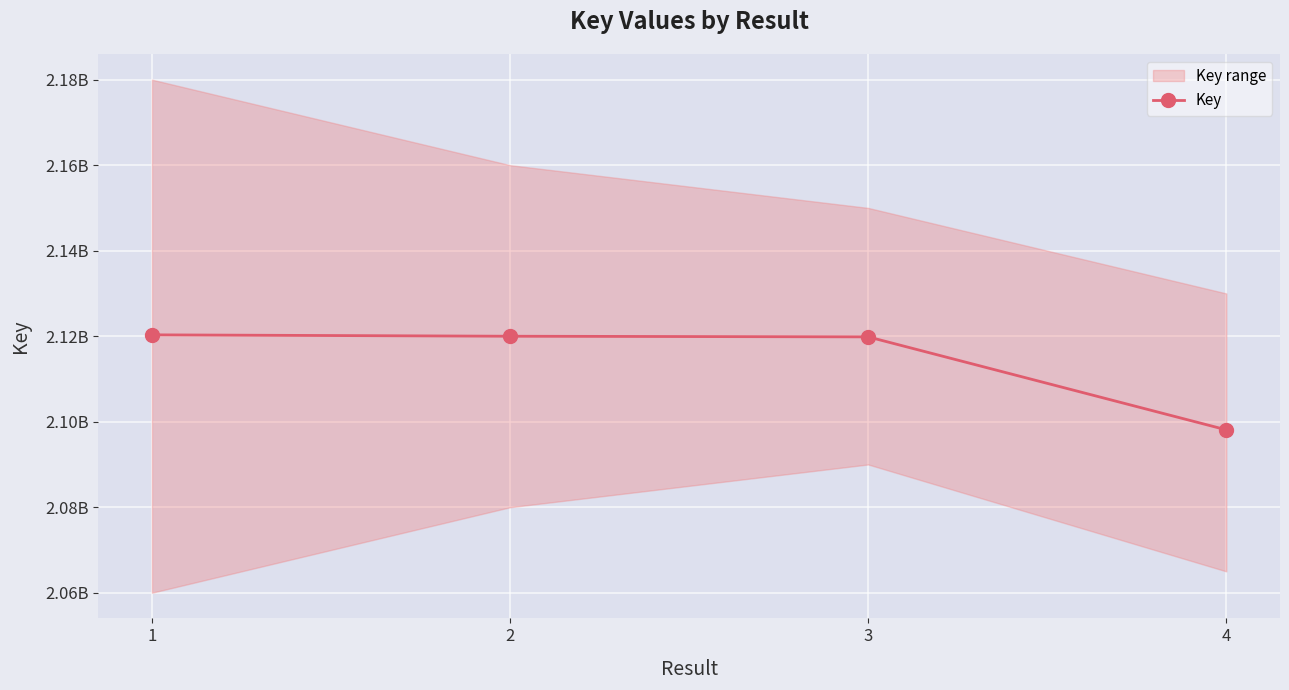

List the labels in order of value, largest first.

1, 2, 3, 4